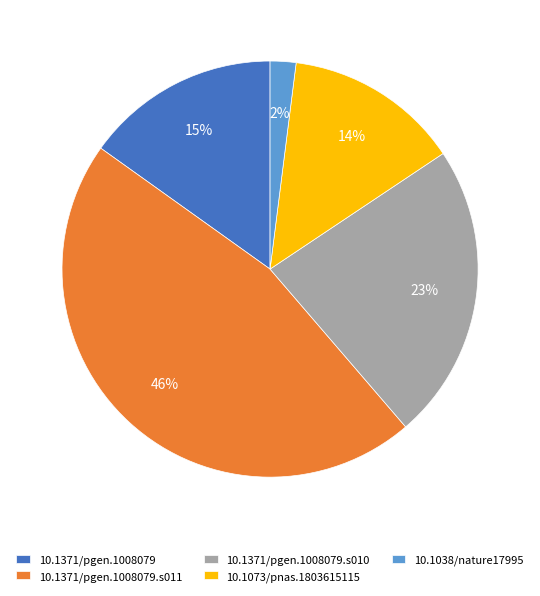

What is the ratio of the value at 10.1371/pgen.1008079 to the value at 10.1371/pgen.1008079.s011?

0.3